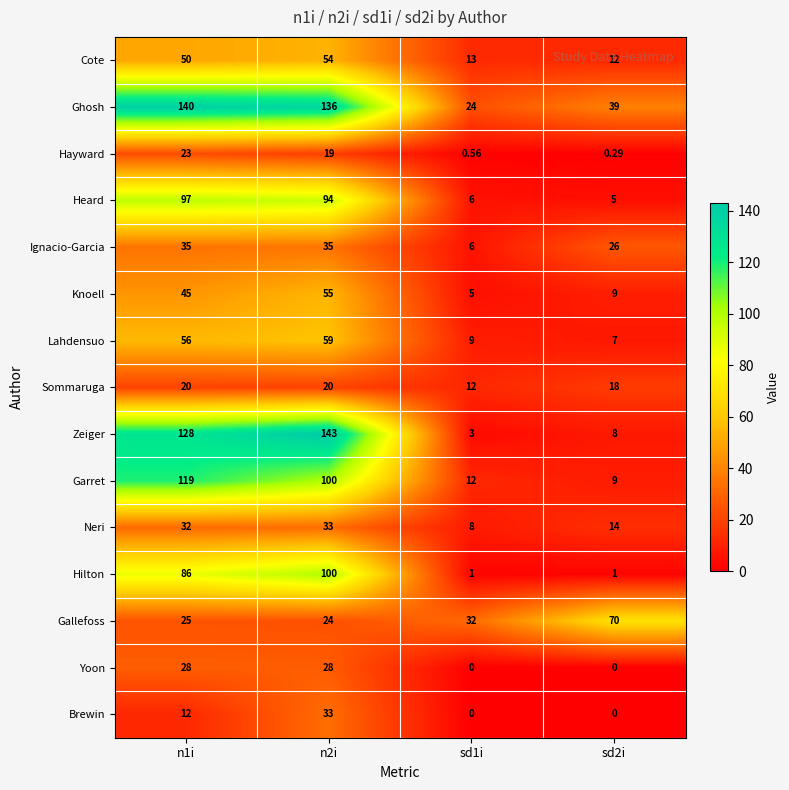

What is the difference between the highest and lowest values at n1i?

128.0